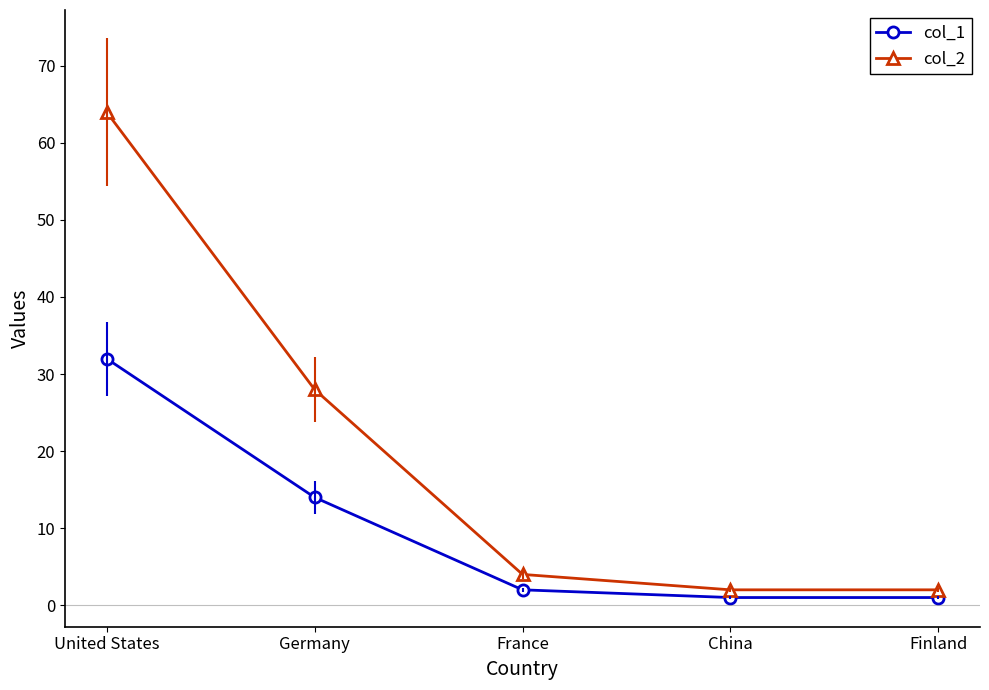

Which series has the largest total across all categories?

col_2